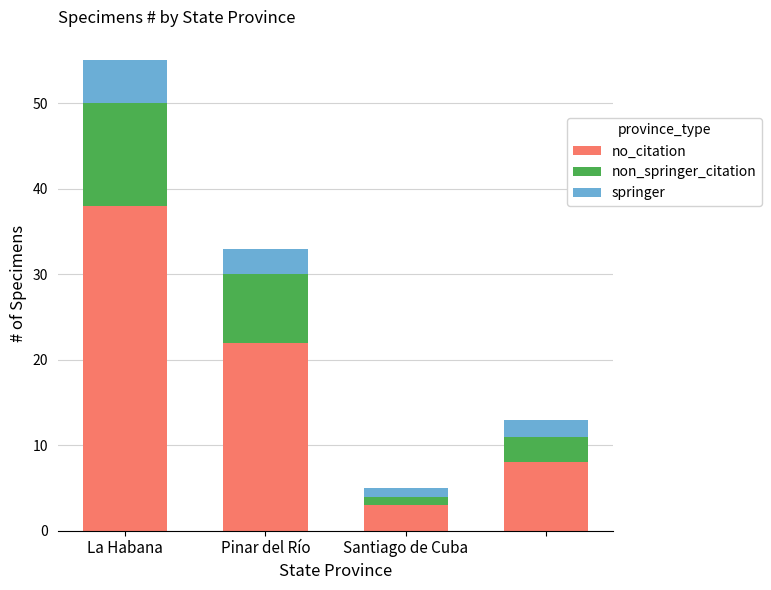

What is the difference between the maximum and minimum values in the no_citation series?

35